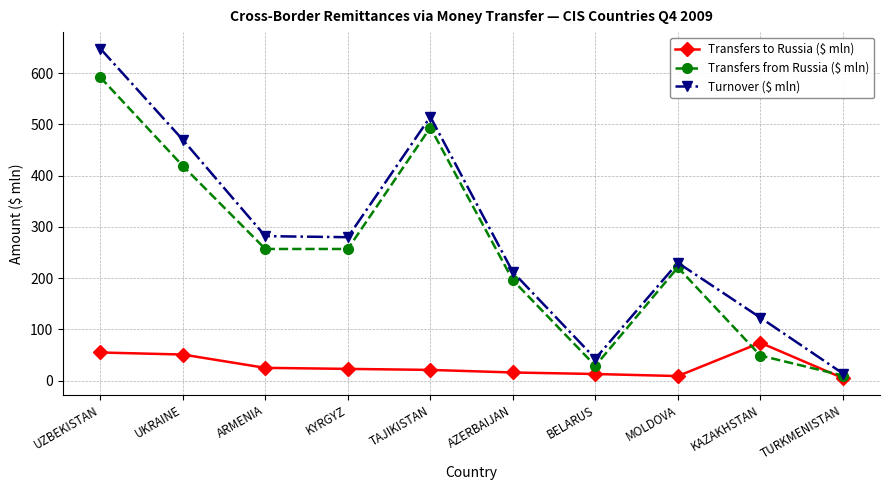

List the series in order of their peak value, highest first.

Turnover ($ mln), Transfers from Russia ($ mln), Transfers to Russia ($ mln)